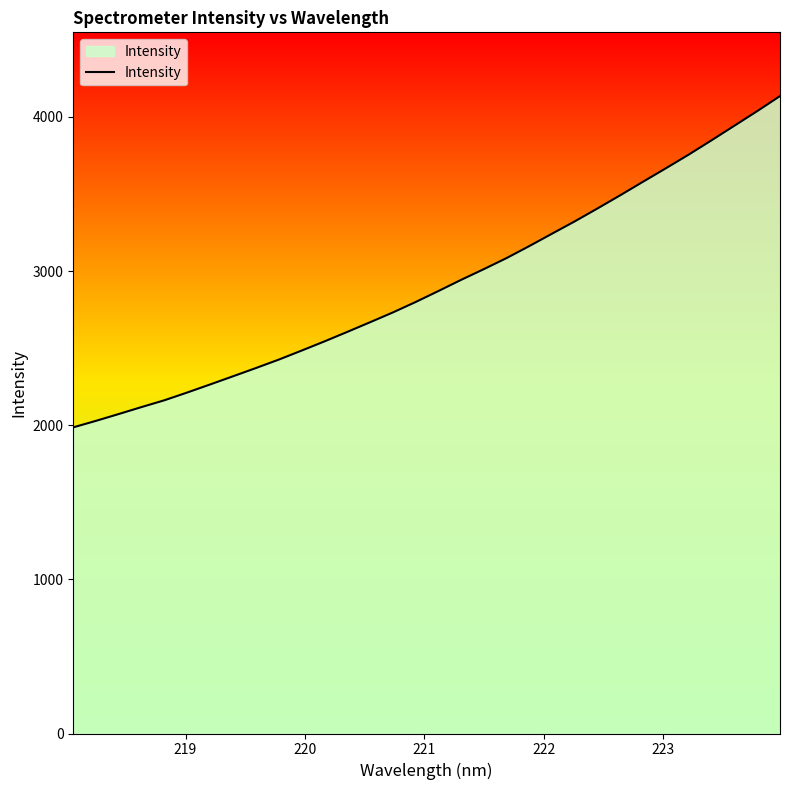

What is the minimum value shown in the chart?

1986.0